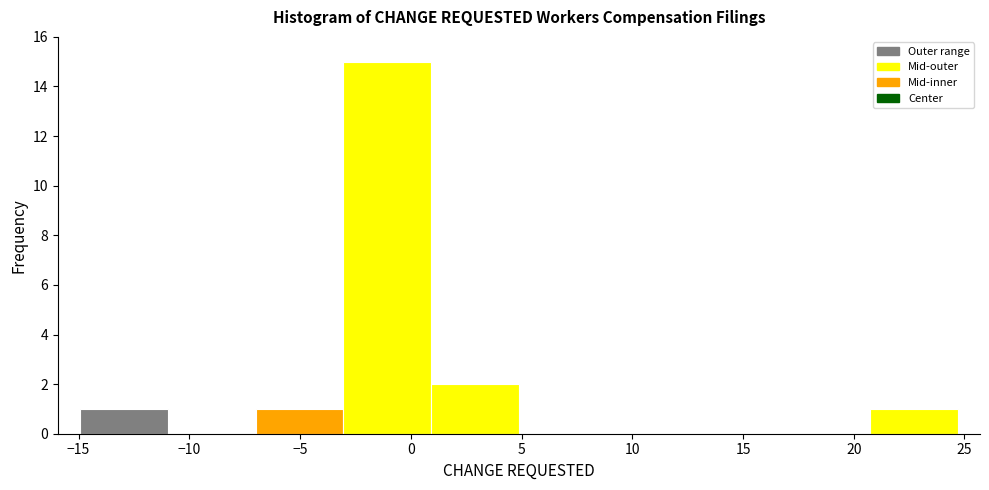

Reading left to right, transcribe this chart: for each bar, give the range it covers on the x-axis and its height. Neither the bar edges nor the heights are printed on the chart, so give them approximately, as read against the axes.

-15.0 to -11.0: 1
-11.0 to -7.0: 0
-7.0 to -3.0: 1
-3.0 to 1.0: 15
1.0 to 5.0: 2
5.0 to 9.0: 0
9.0 to 13.0: 0
13.0 to 17.0: 0
17.0 to 20.5: 0
20.5 to 24.5: 1